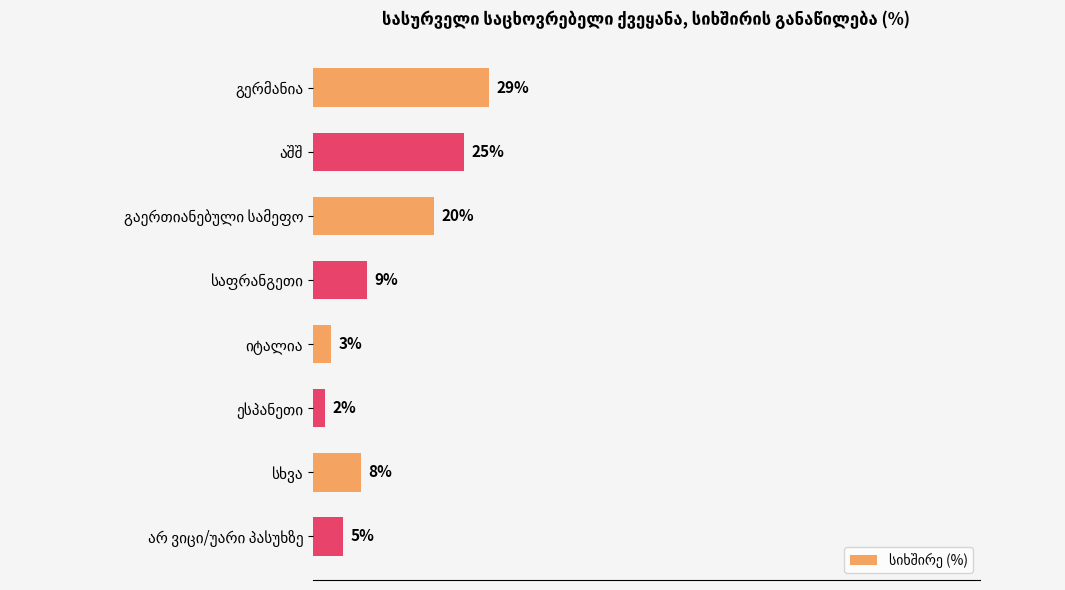

What is the difference between the second highest and second lowest values?

22